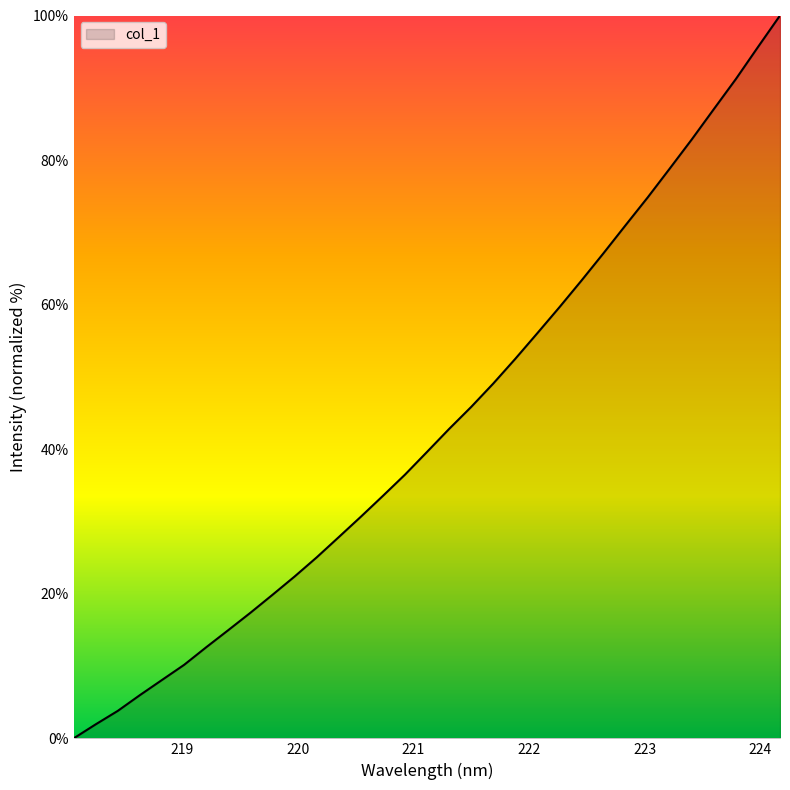

What is the maximum value shown in the chart?

100.0